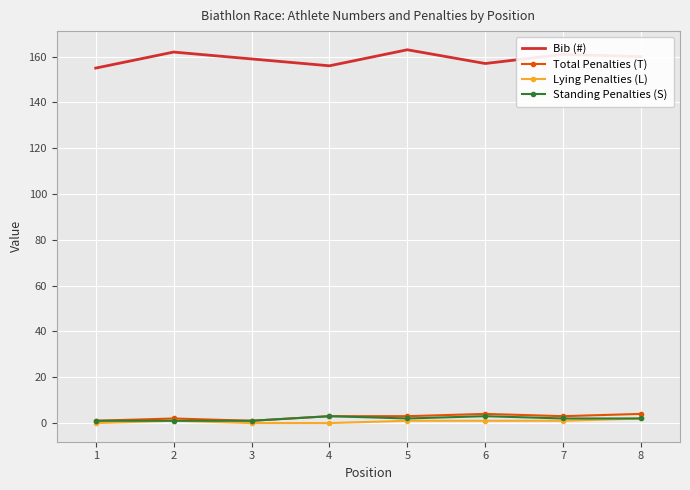

What is the greatest value displayed?

163